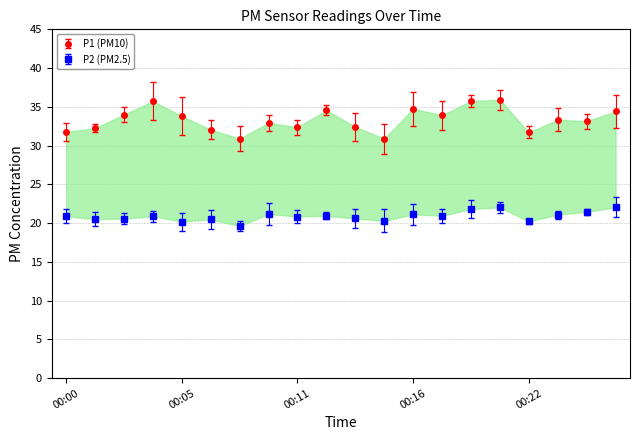

What is the value of the P1 point at the 16th from the left?

35.9